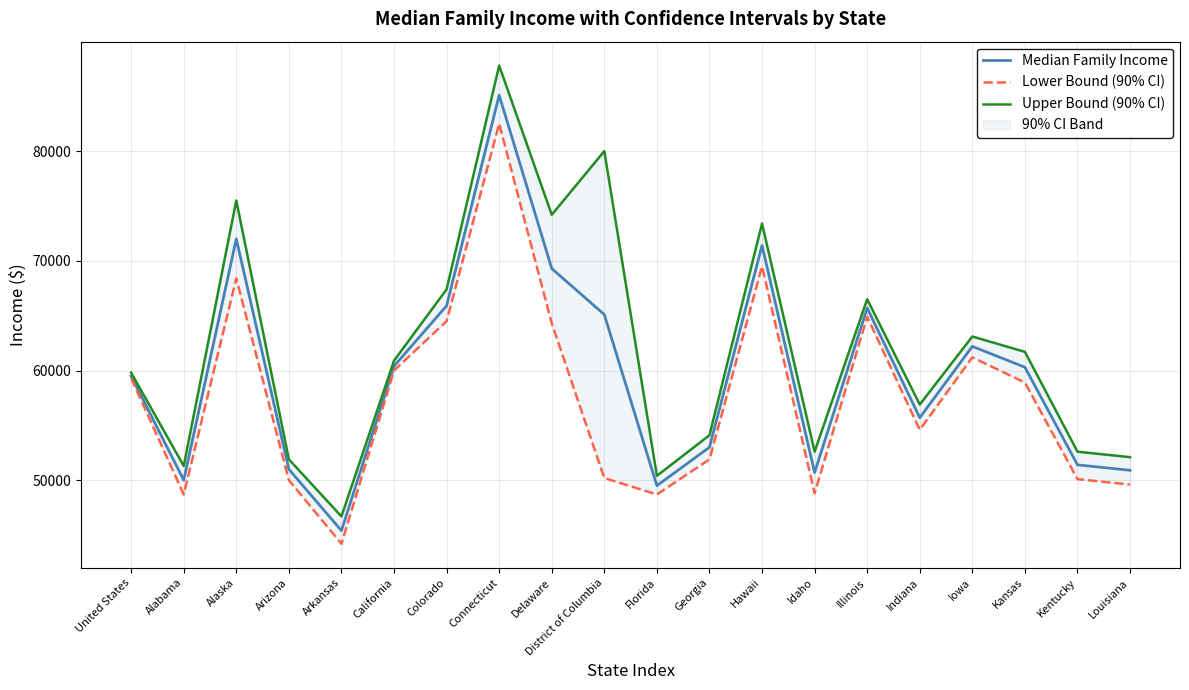

What is the label of the 13th point from the right?

Connecticut